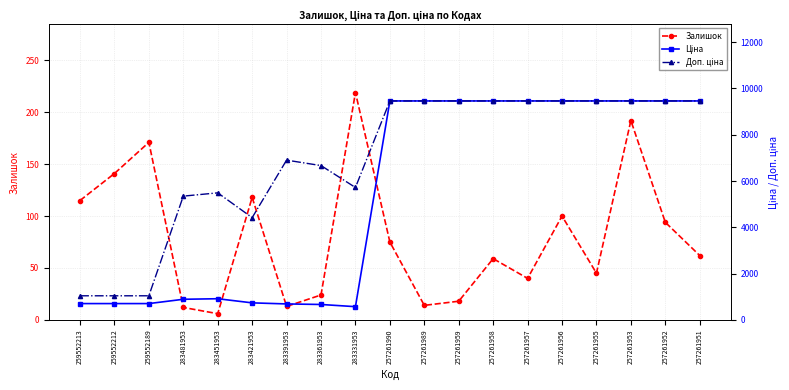

How many values in the Доп. ціна series are below 9458?

9